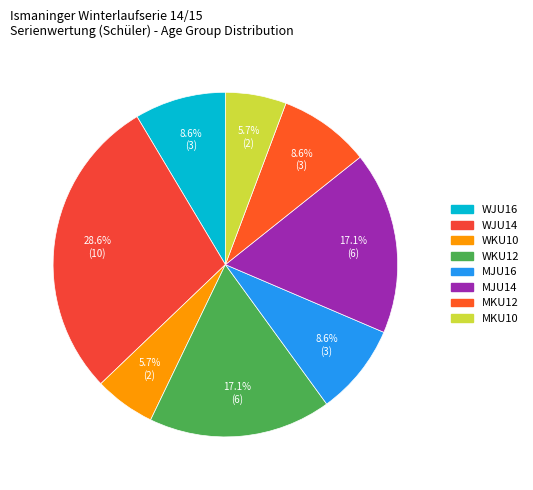

The WJU16 slice represents 9% of the pie. True or false?

True